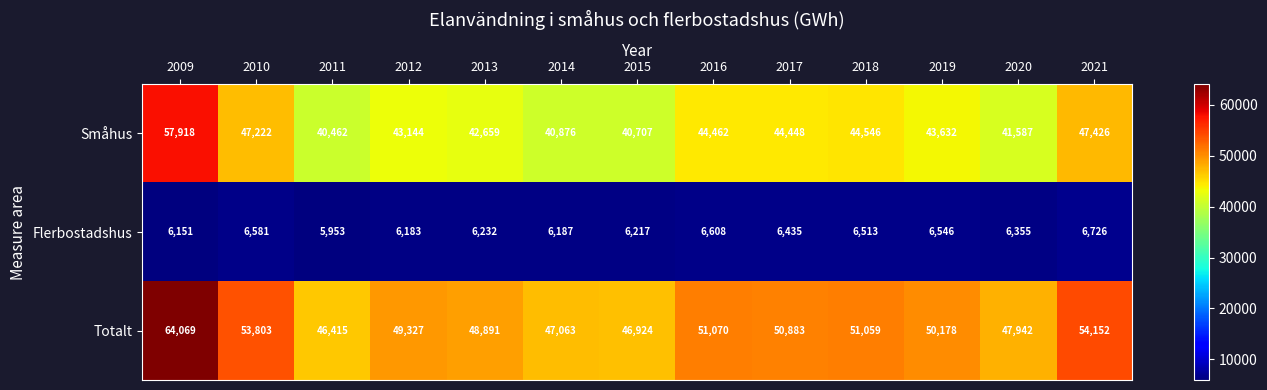

The value of Totalt at 2015 is 21478. True or false?

False